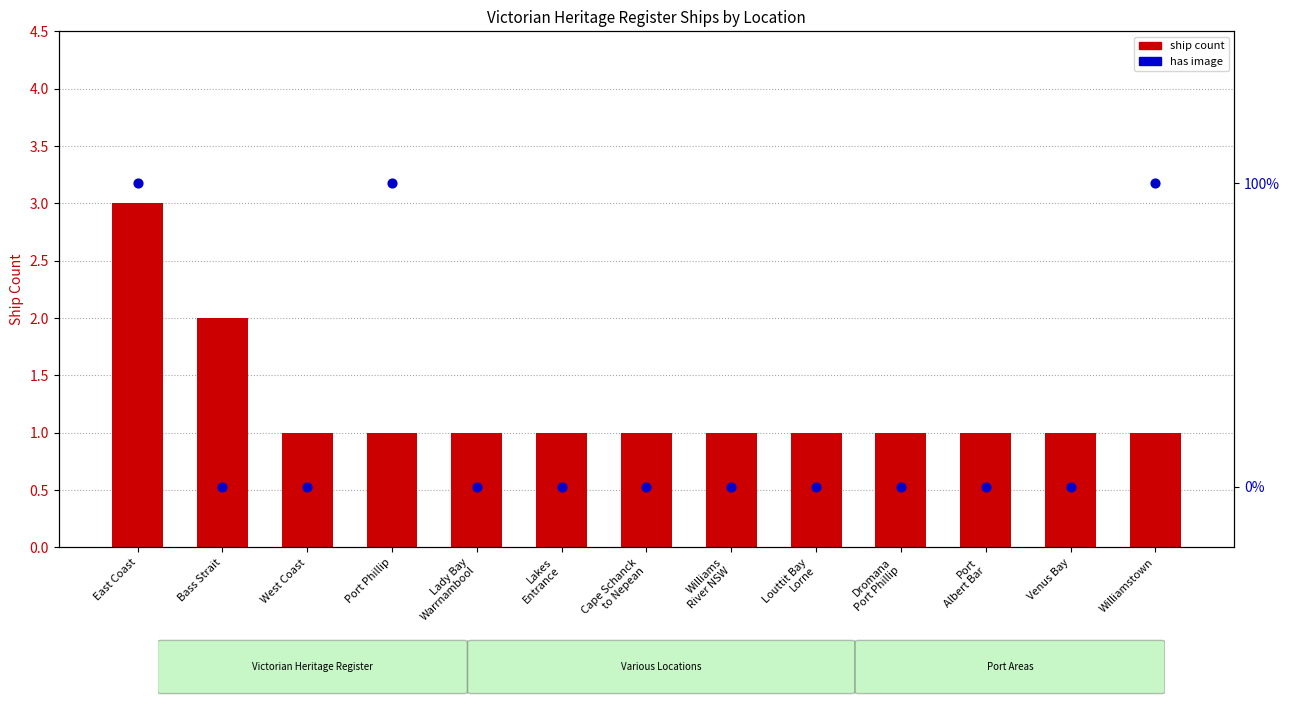

What are all the series names shown in the legend?

ship count, has image